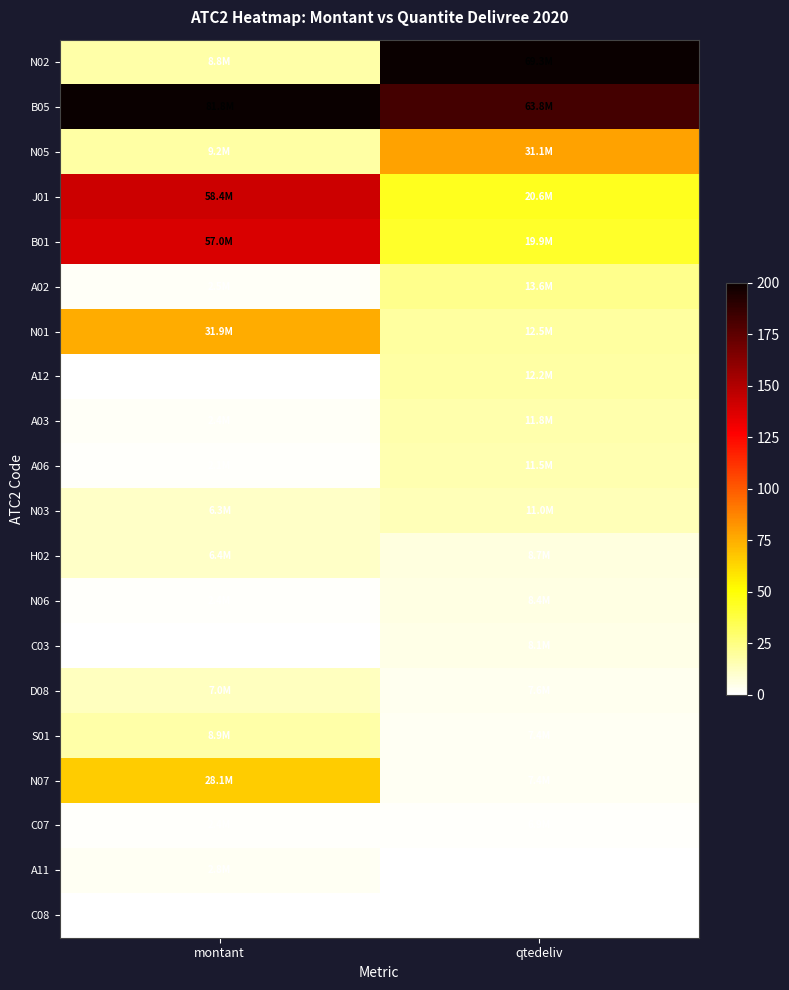

Count the number of data series in this chart.

20